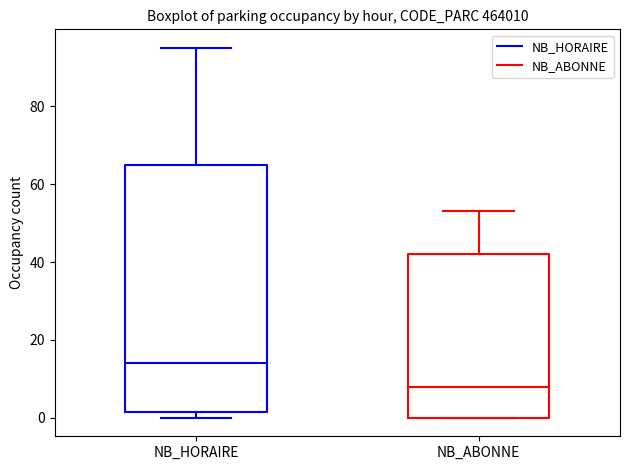

Comparing the boxes themselves (not the whiskers), which one is the tallest?

NB_HORAIRE